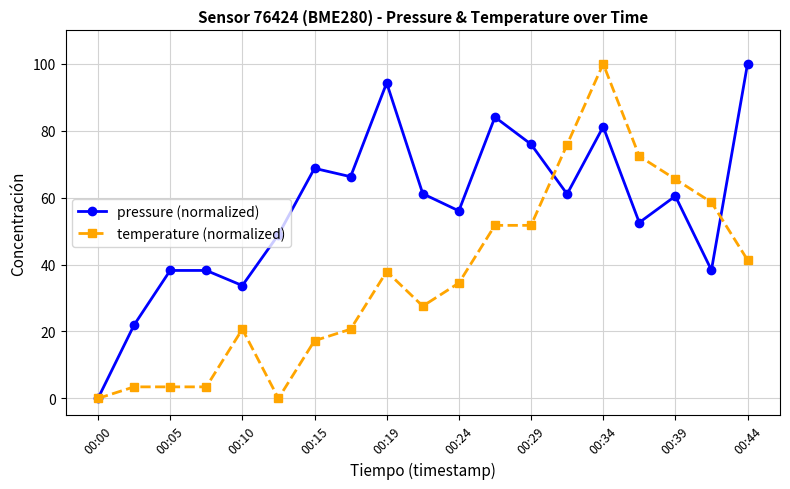

Which series has the largest total across all categories?

pressure (normalized)